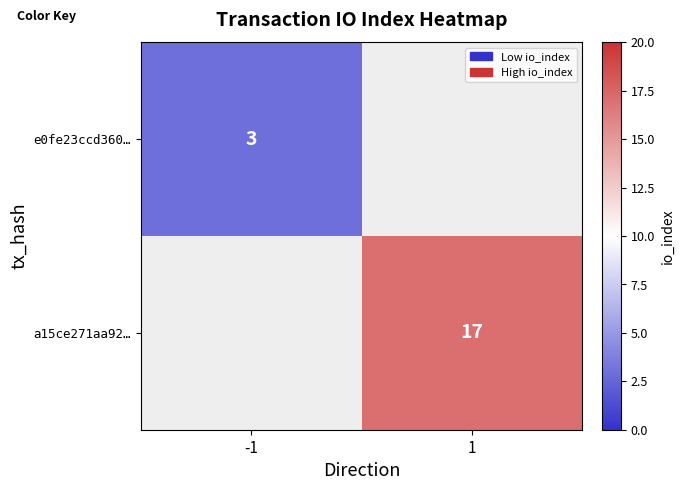

Count the number of data series in this chart.

2